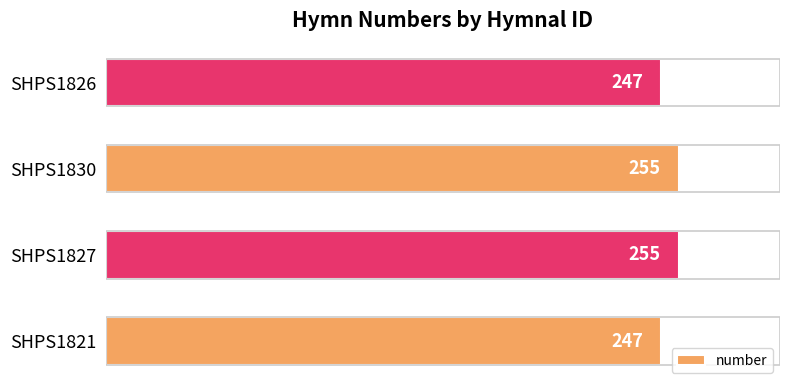

What is the difference between the values at SHPS1827 and SHPS1826?

8